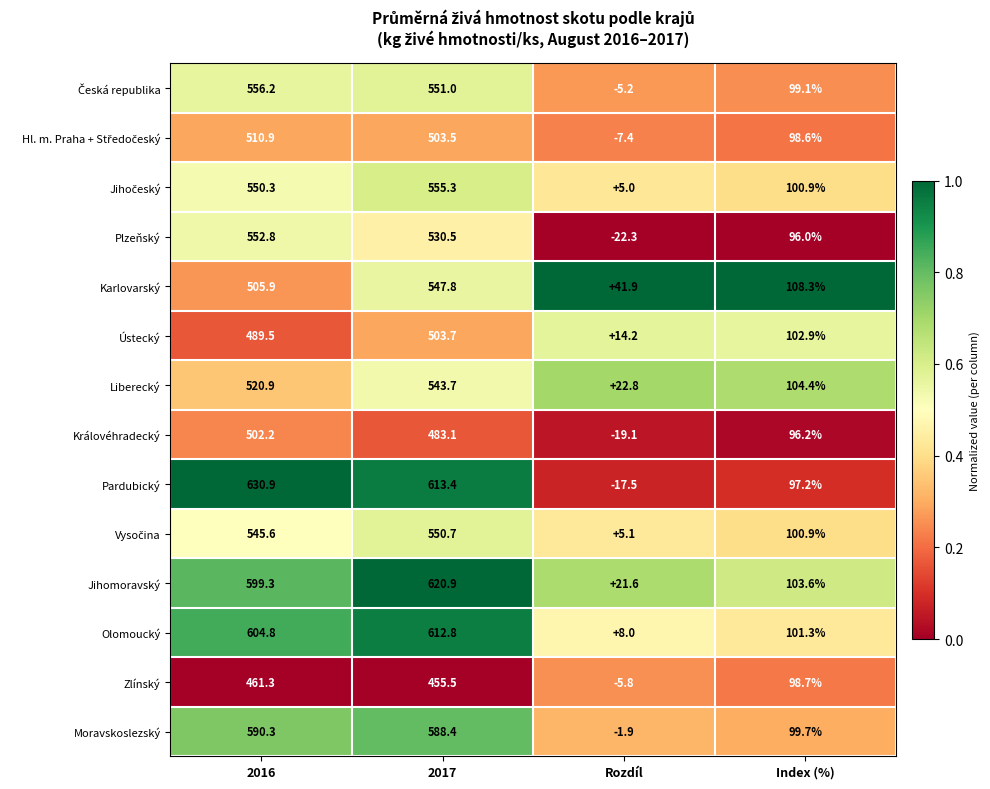

What is the sum of the Ústecký values at Index (%) and 2016?

592.4